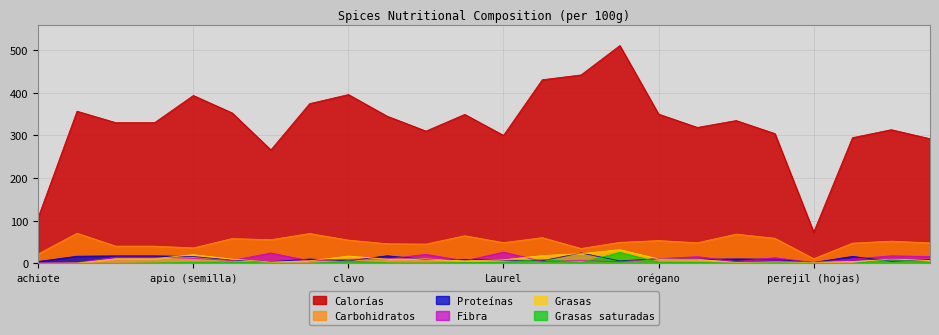

Where is Fibra nearest to the value 13?

pimienta negra